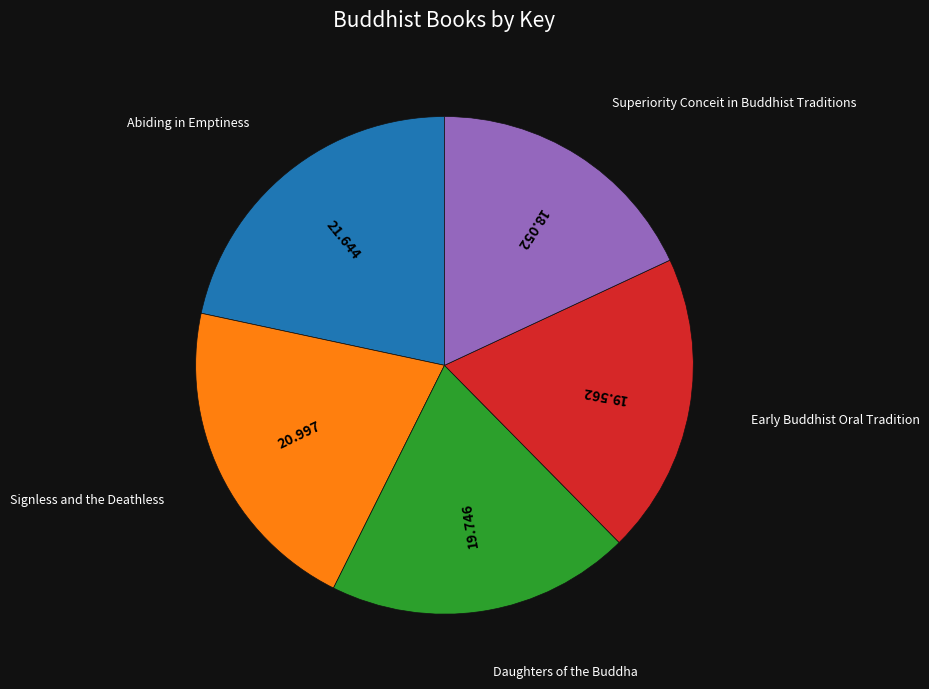

Is there any slice that represents more than half of the pie?

No